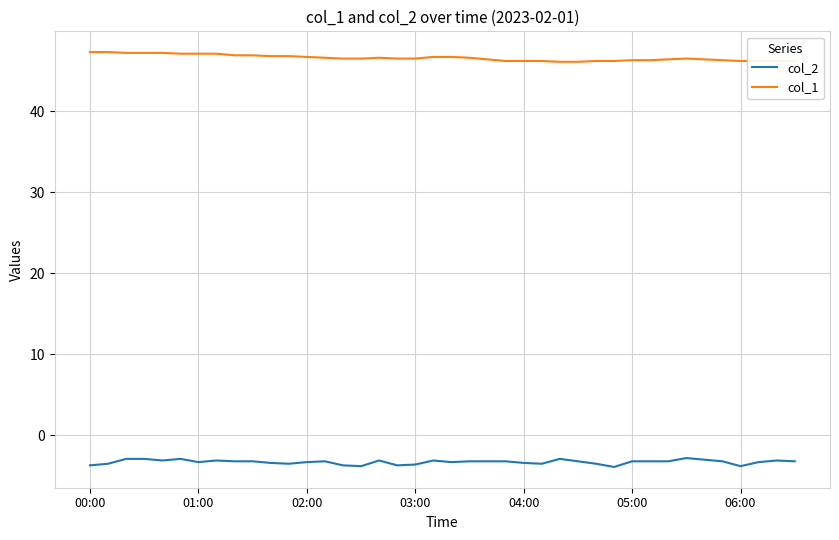

List the series in order of their overall mean, highest first.

col_1, col_2